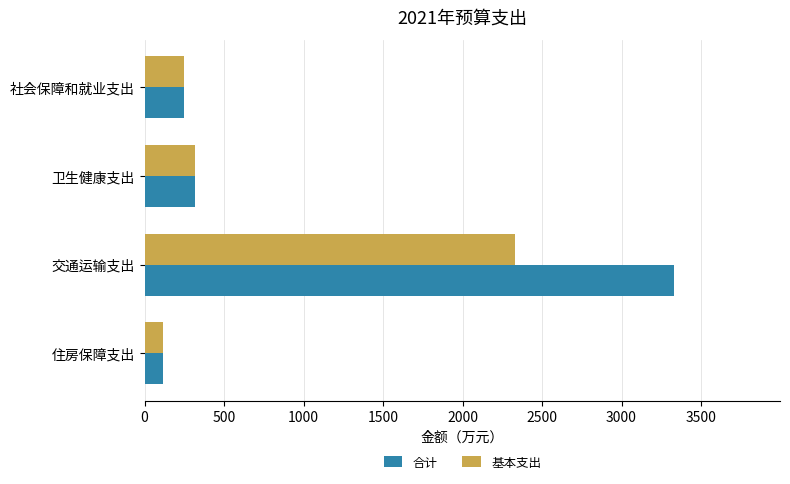

What is the approximate value of 合计 at 卫生健康支出?

318.9